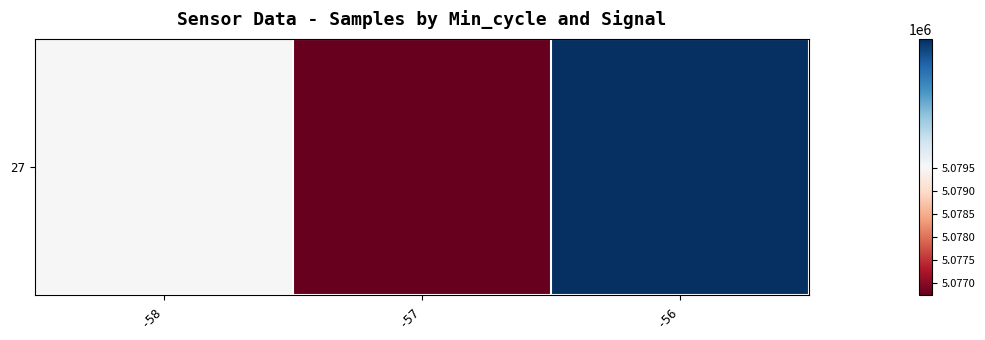

What is the approximate value at -56?

5079960.8